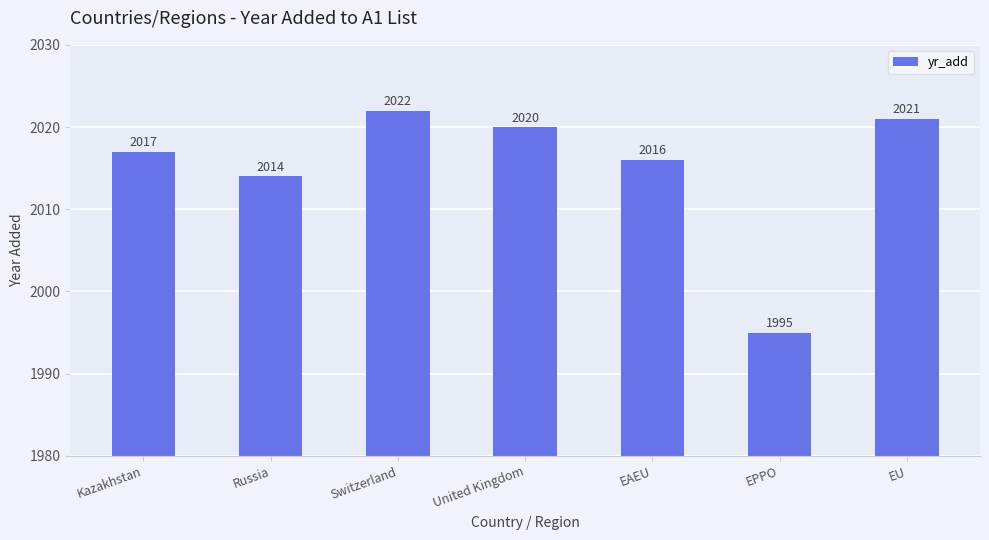

What is the ratio of the value at Switzerland to the value at United Kingdom?

1.0